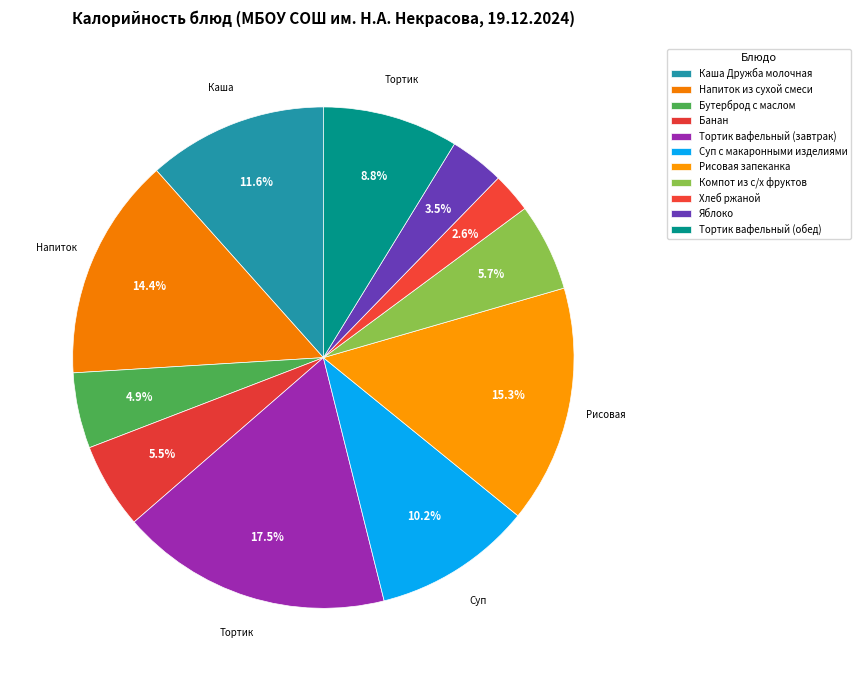

What is the ratio of the value at Бутерброд с маслом to the value at Банан?

0.9